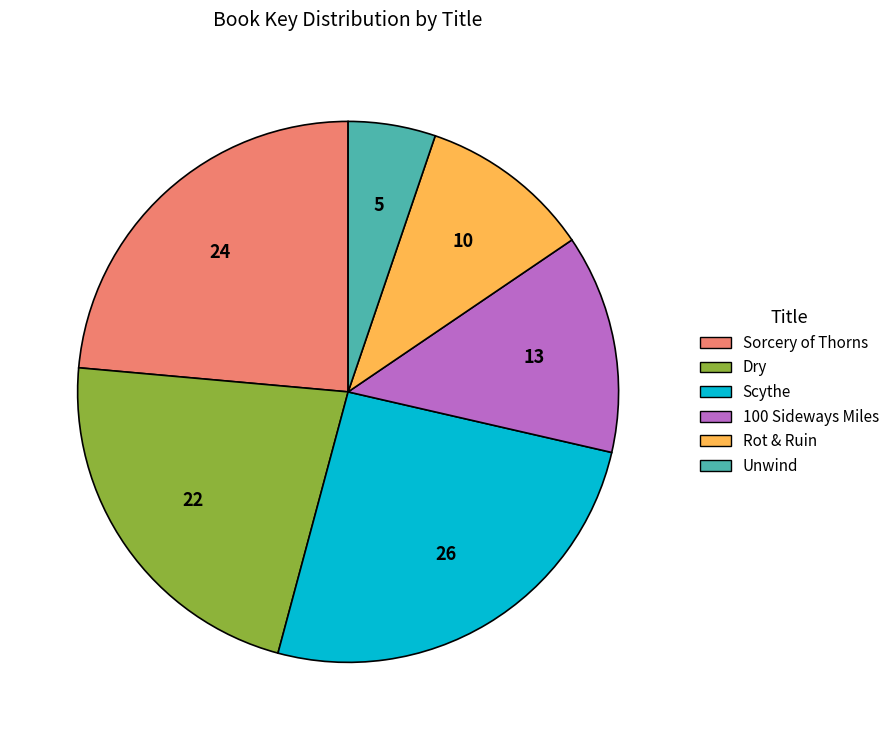

Do Scythe and Dry together represent more than half of the pie?

No